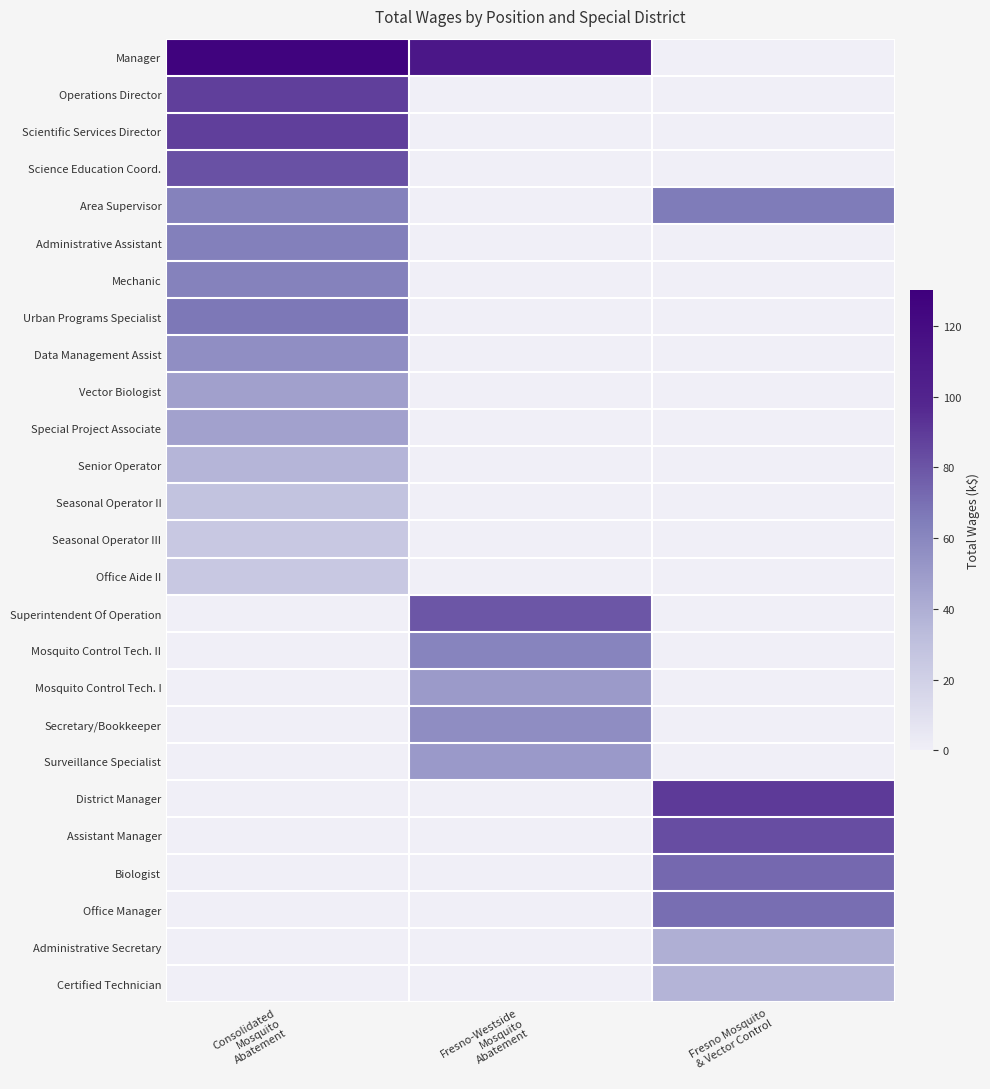

Between Fresno-Westside
Mosquito
Abatement and Fresno Mosquito
& Vector Control, which is larger?

Fresno-Westside
Mosquito
Abatement